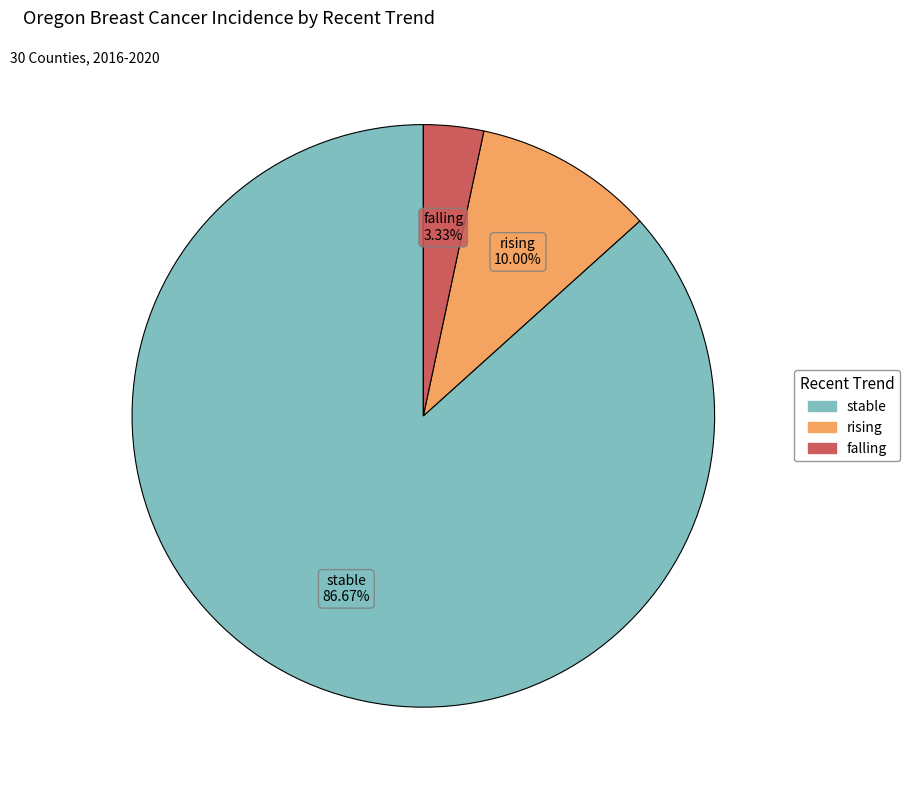

Combined, what portion of the pie is stable and falling?

90.0%